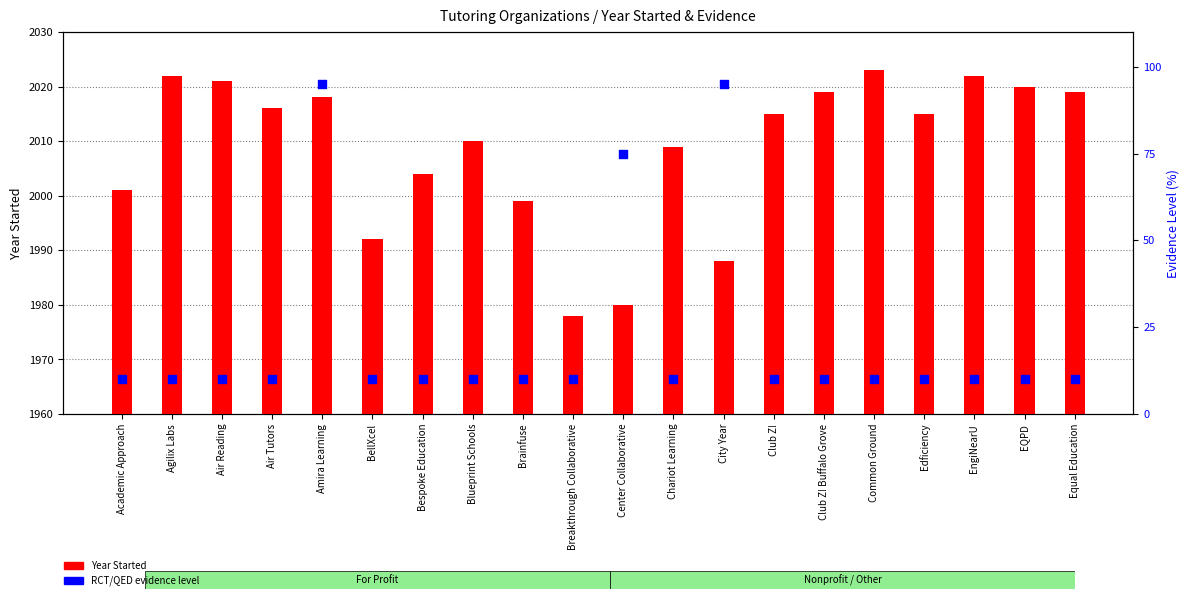

Is the value of RCT/QED evidence level at Academic Approach greater than the value of Year Started at Chariot Learning?

No